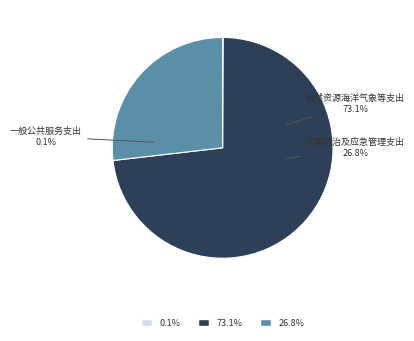

Which category accounts for the majority?

自然资源海洋气象等支出